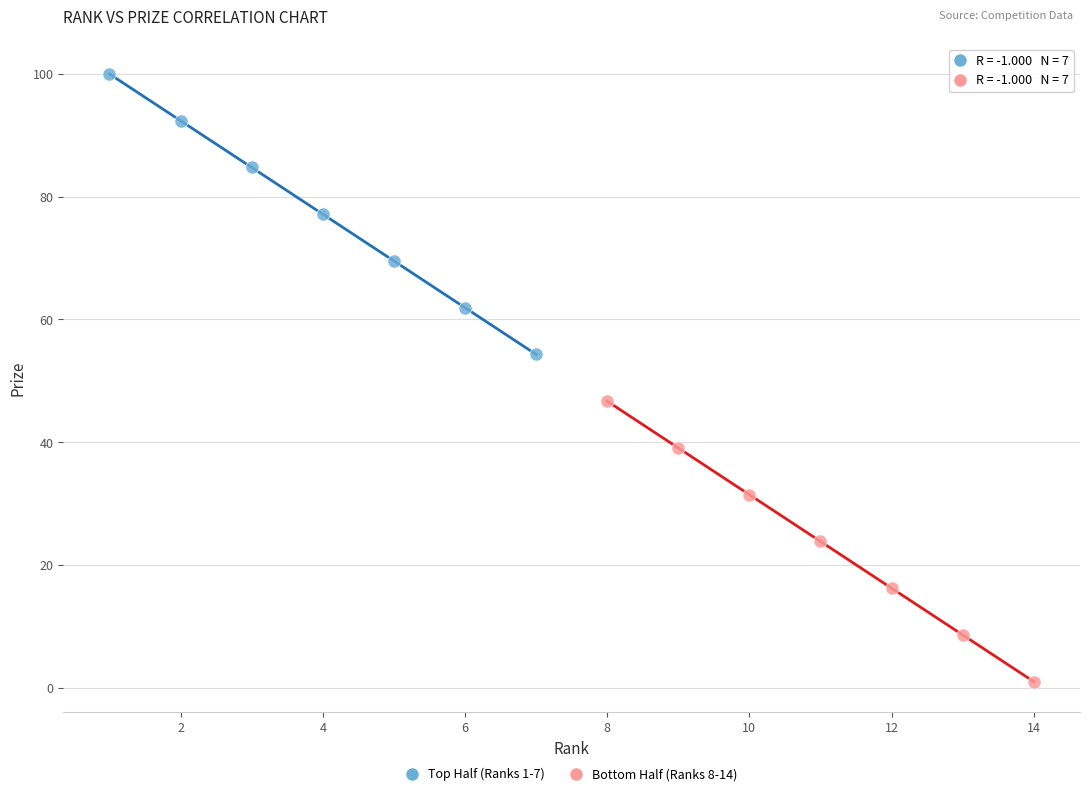

Which series contains the lowest Y value?

Bottom Half (Ranks 8-14)